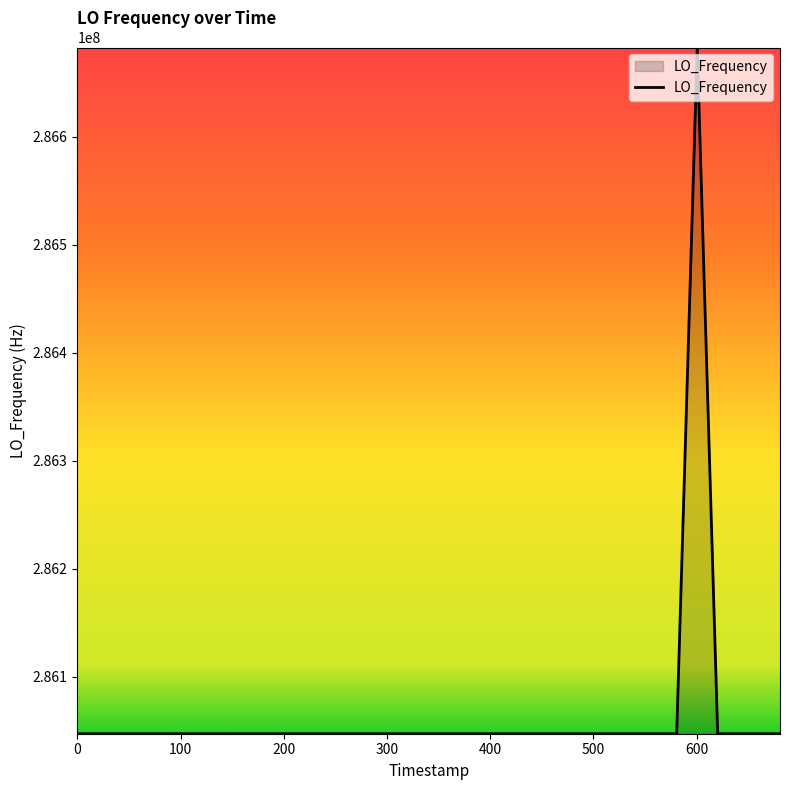

What is the average value?

286062897.8